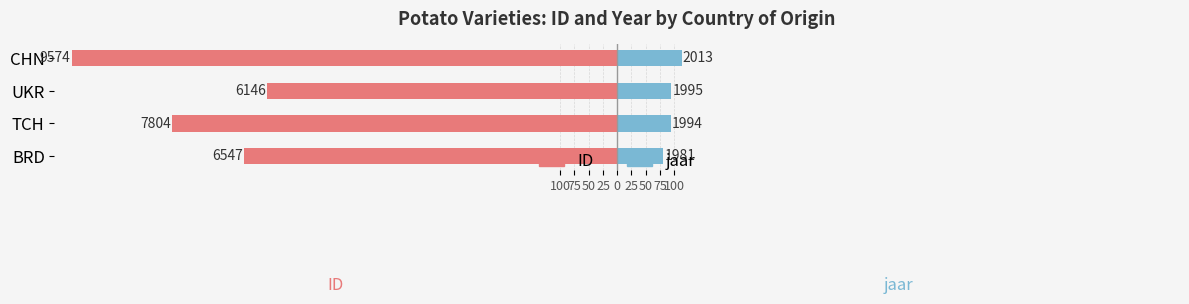

Are the bars grouped side by side (vs. stacked)?

Yes